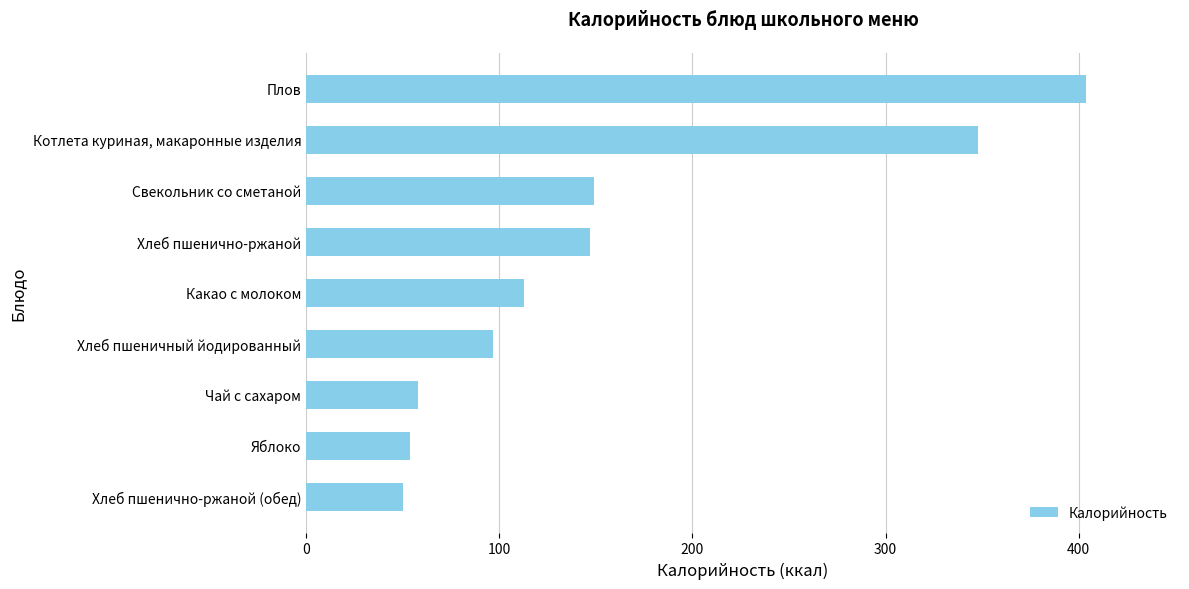

The chart shows a value of 149 at Свекольник со сметаной. True or false?

True